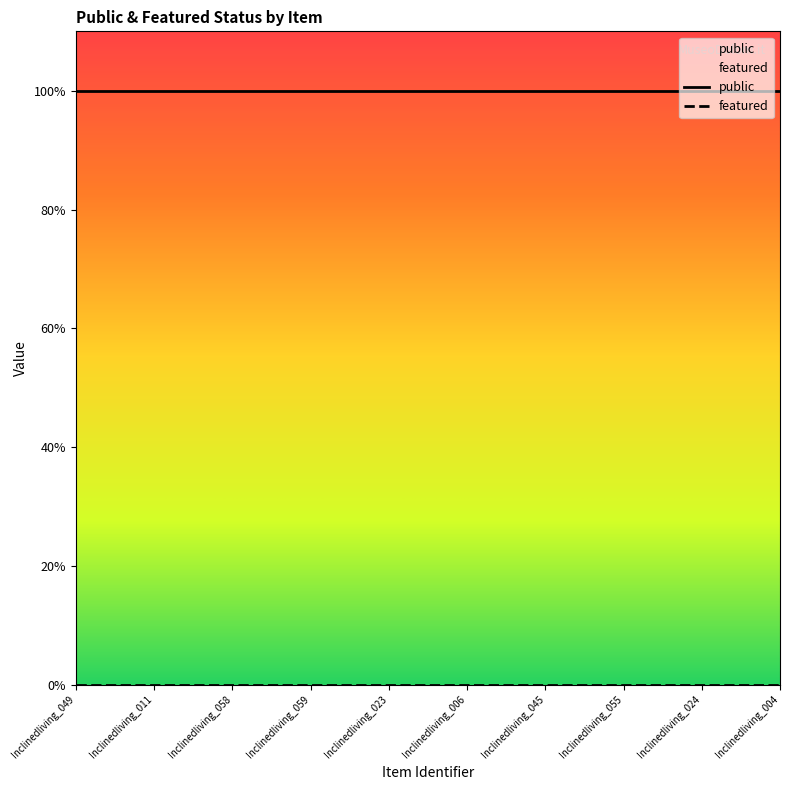

Is it true that featured equals 0 at Inclinedliving_055?

True